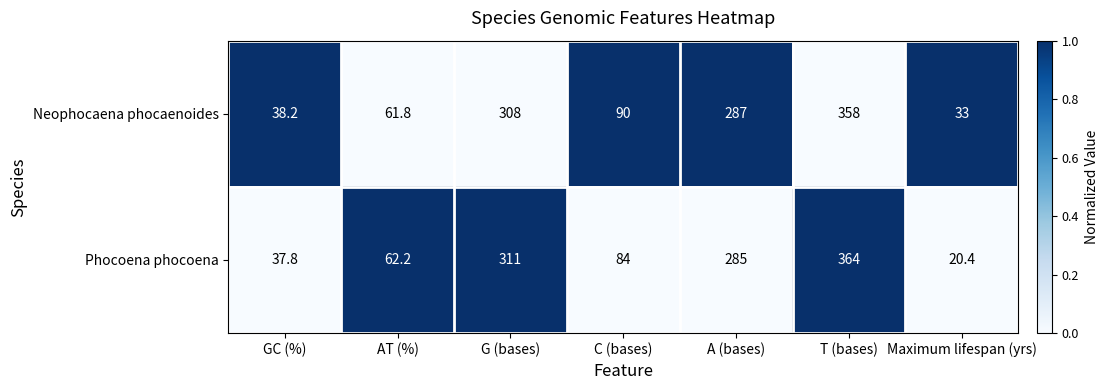

Which series has the largest range (max minus min)?

Phocoena phocoena